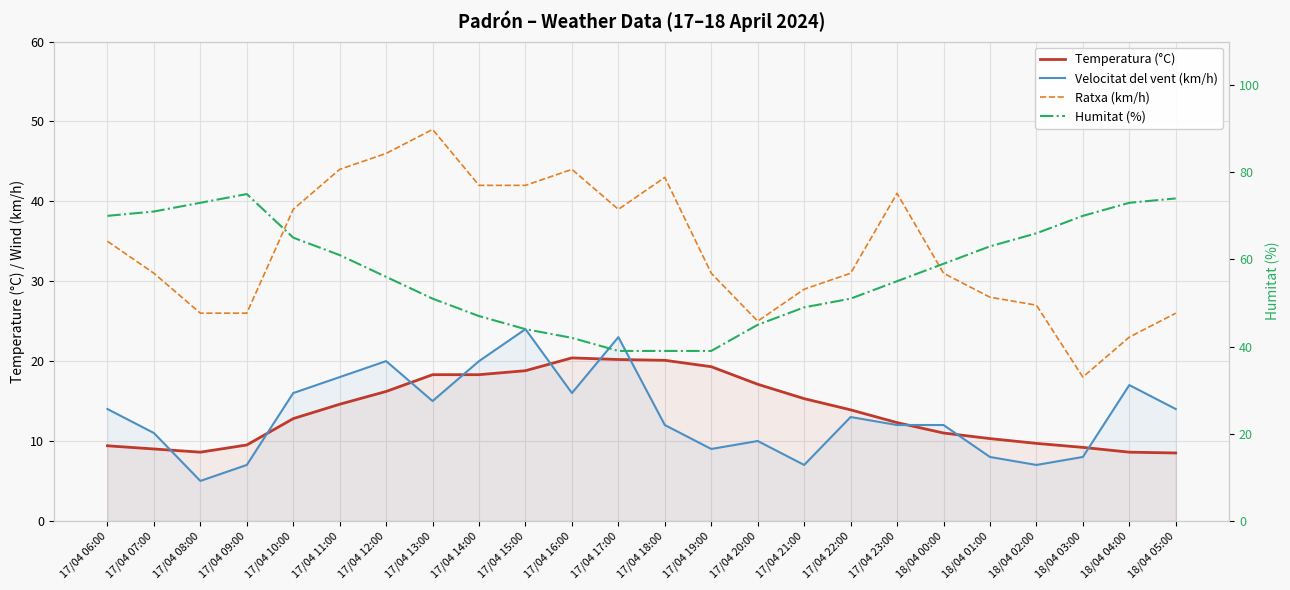

What is the label of the 2nd point from the right?

18/04 04:00